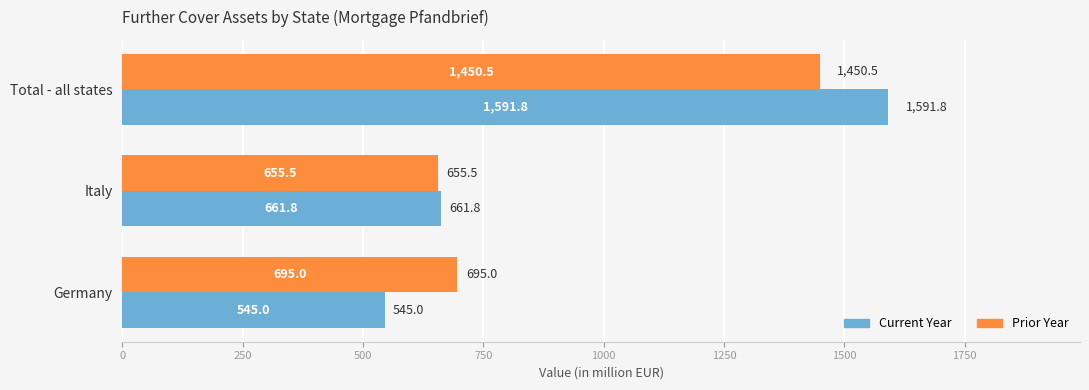

At which category is the sum across all series the highest?

Total - all states